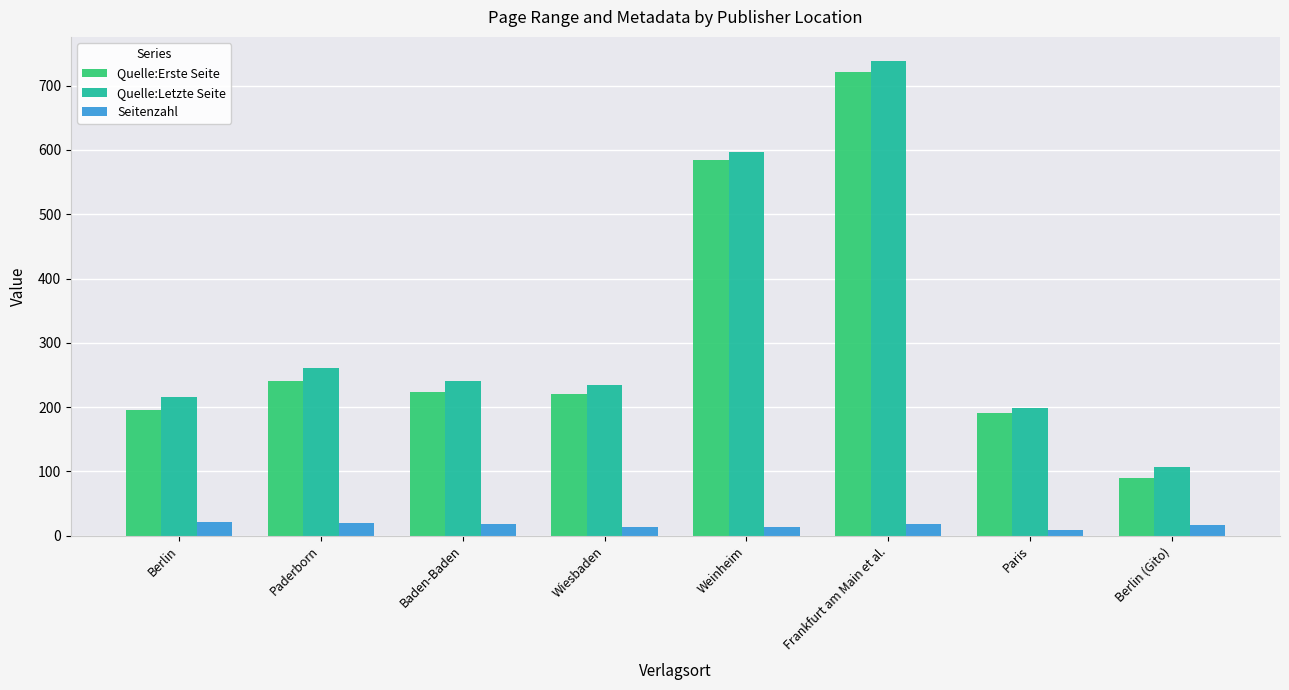

The Seitenzahl series shows 18 at Frankfurt am Main et al.. True or false?

True